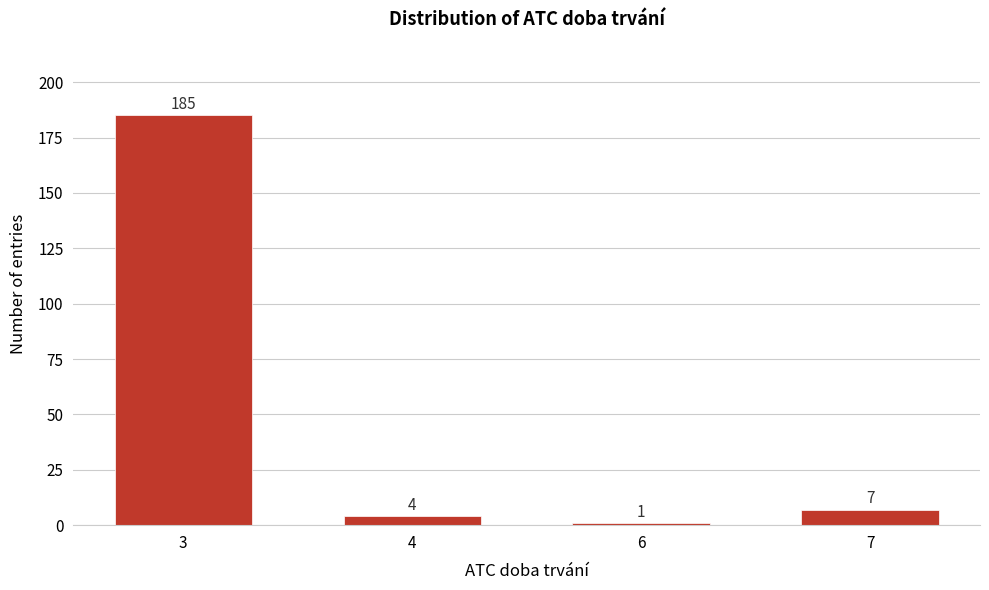

Reading left to right, transcribe all the data shown in this chart.

185	4	1	7